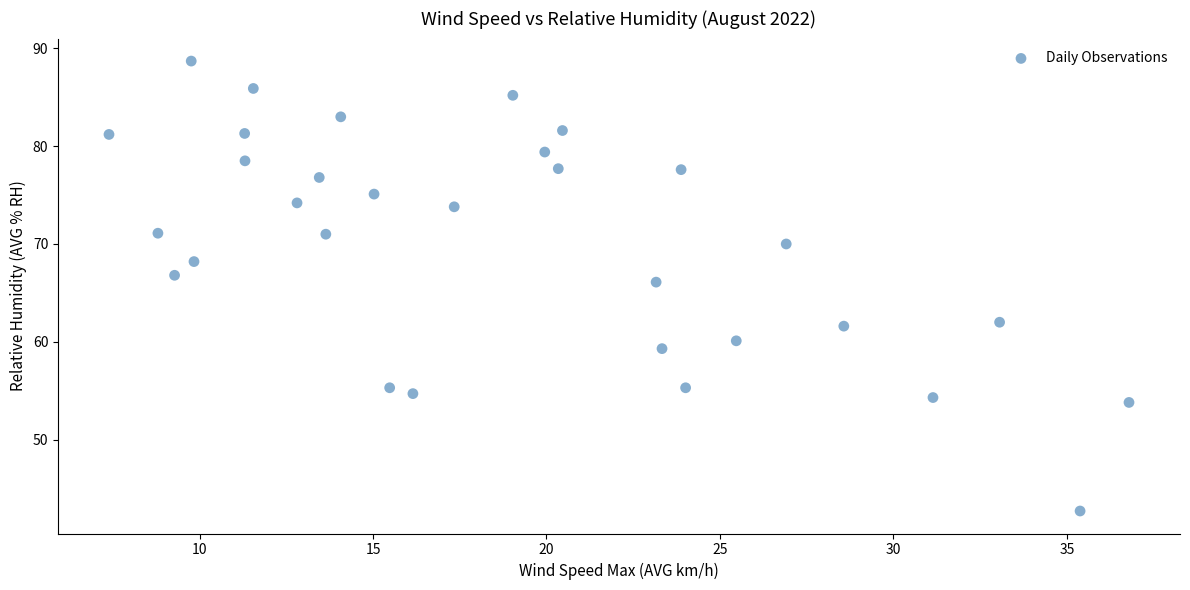

What is the range of Y values (max minus min)?

46.0